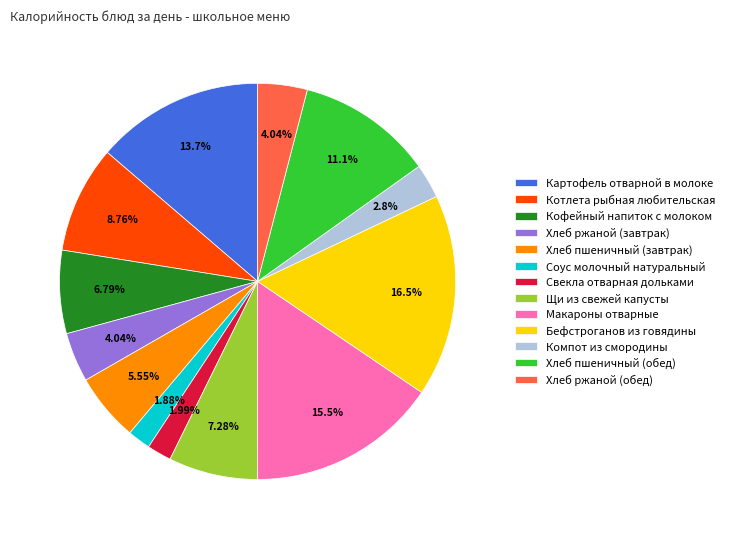

What is the total percentage of Бефстроганов из говядины and Хлеб пшеничный (завтрак)?

22.1%